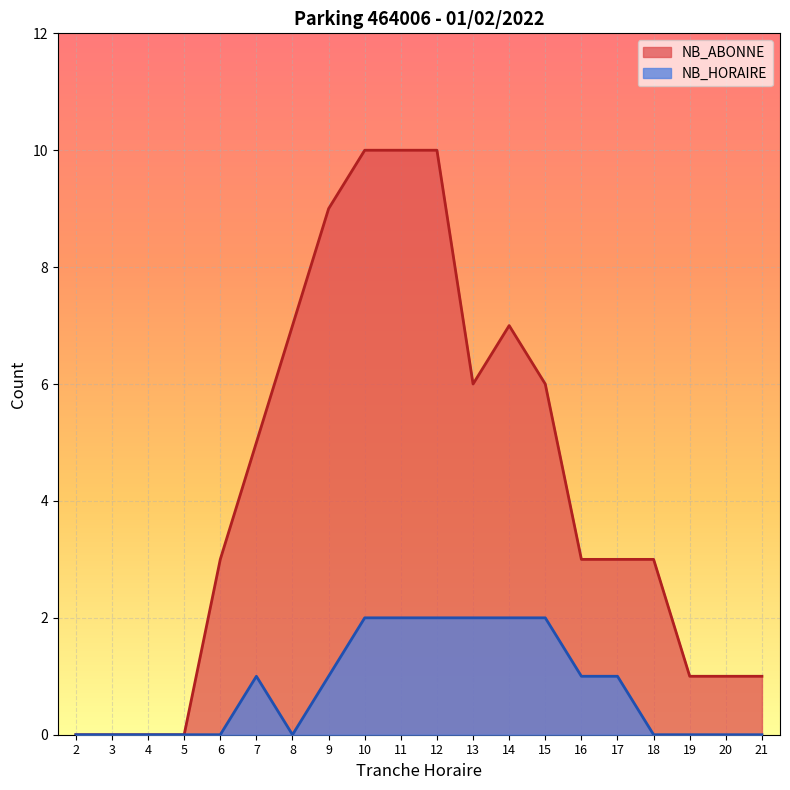

True or false: NB_HORAIRE has a value of 3 at 13.

False